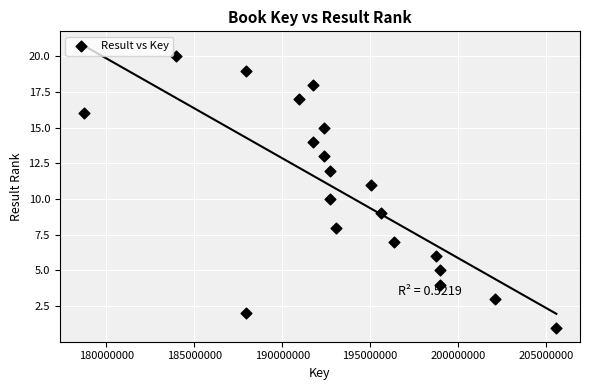

What is the range of X values (max minus min)?

26894358